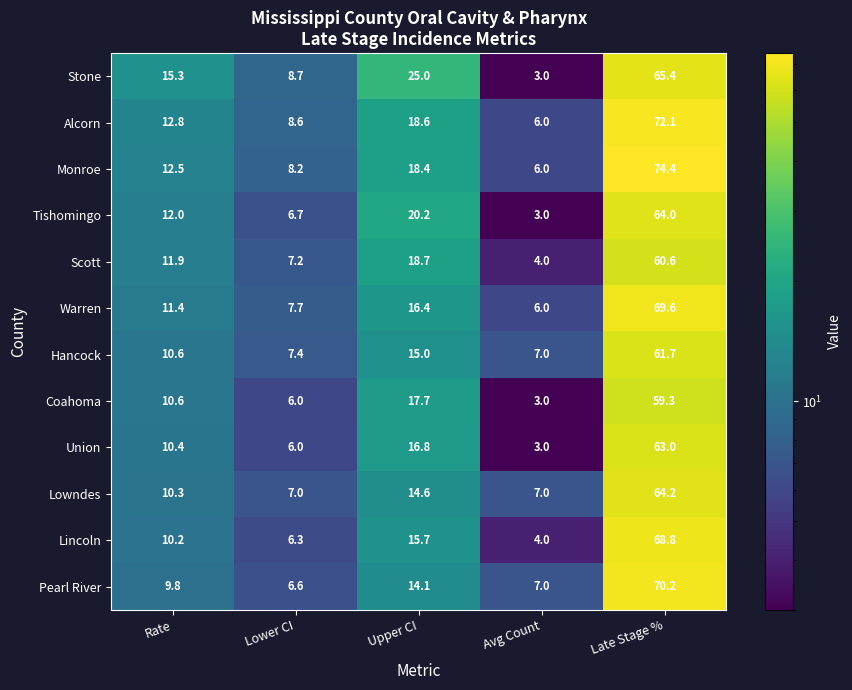

What is the difference between the second highest and minimum values in the Lowndes series?

7.6